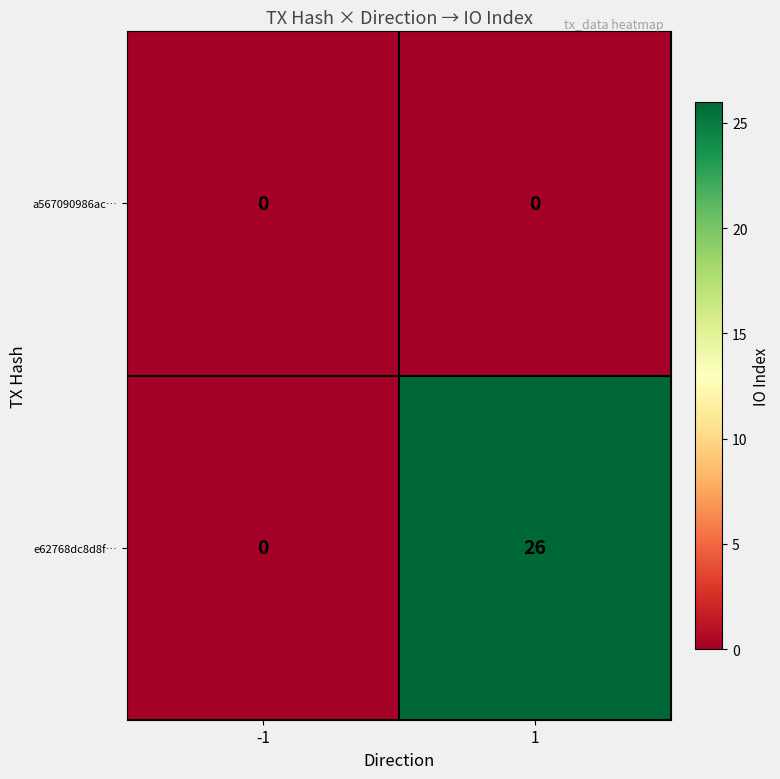

Which label corresponds to the largest value in the chart?

1